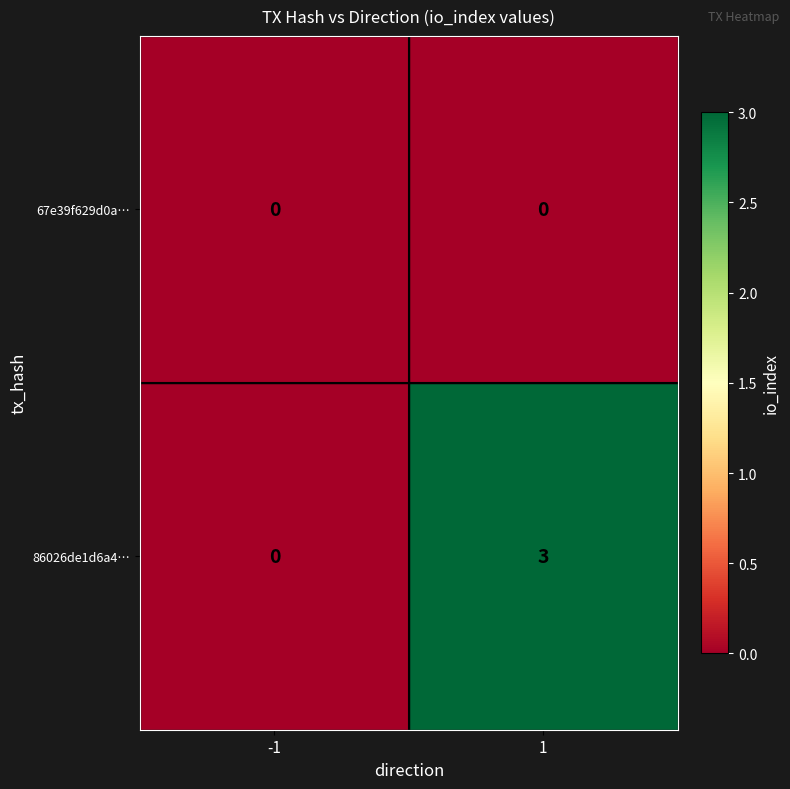

Reading left to right, list all the values displayed in this chart.

67e39f629d0a…: -1=0	1=0
86026de1d6a4…: -1=0	1=3